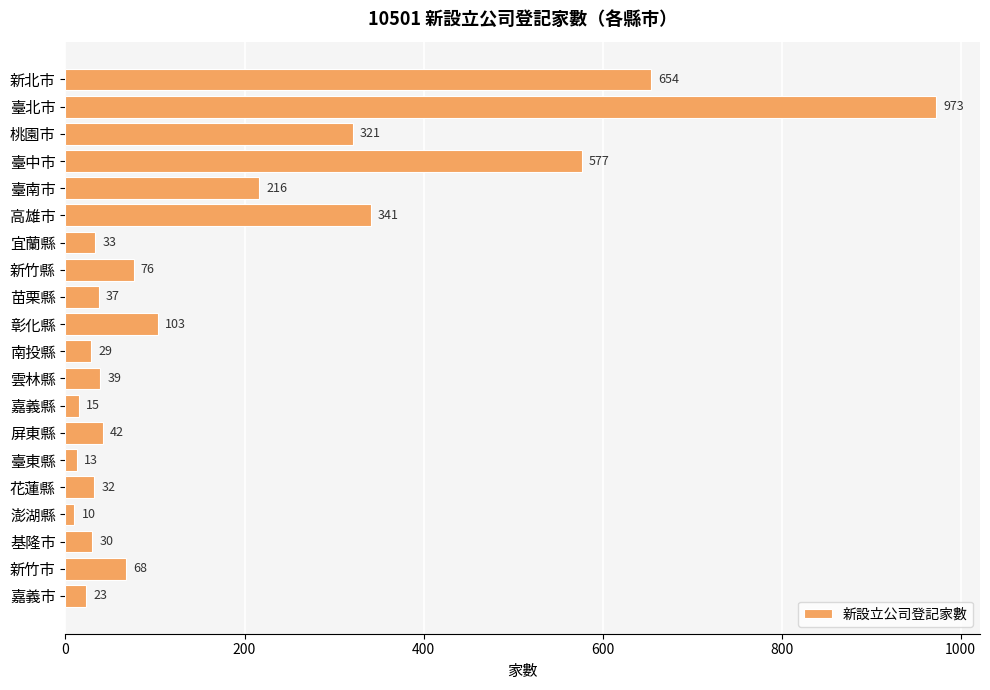

How many bars are there in total?

20